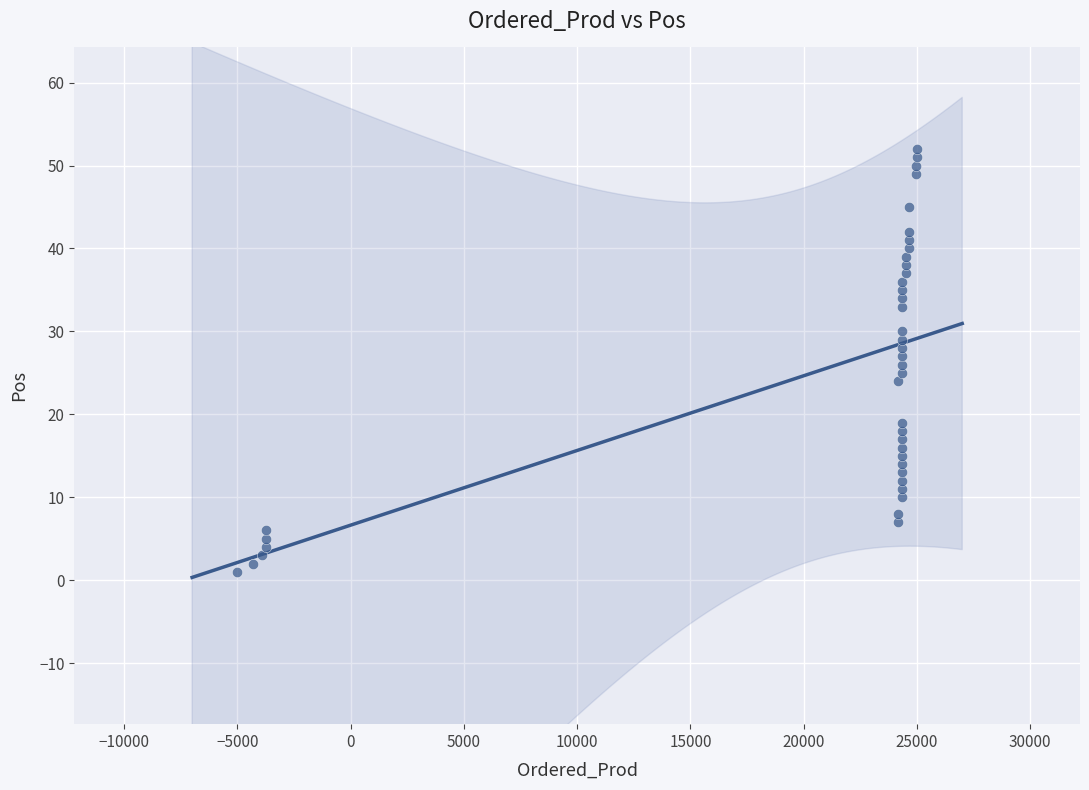

What is the range of Y values (max minus min)?

51